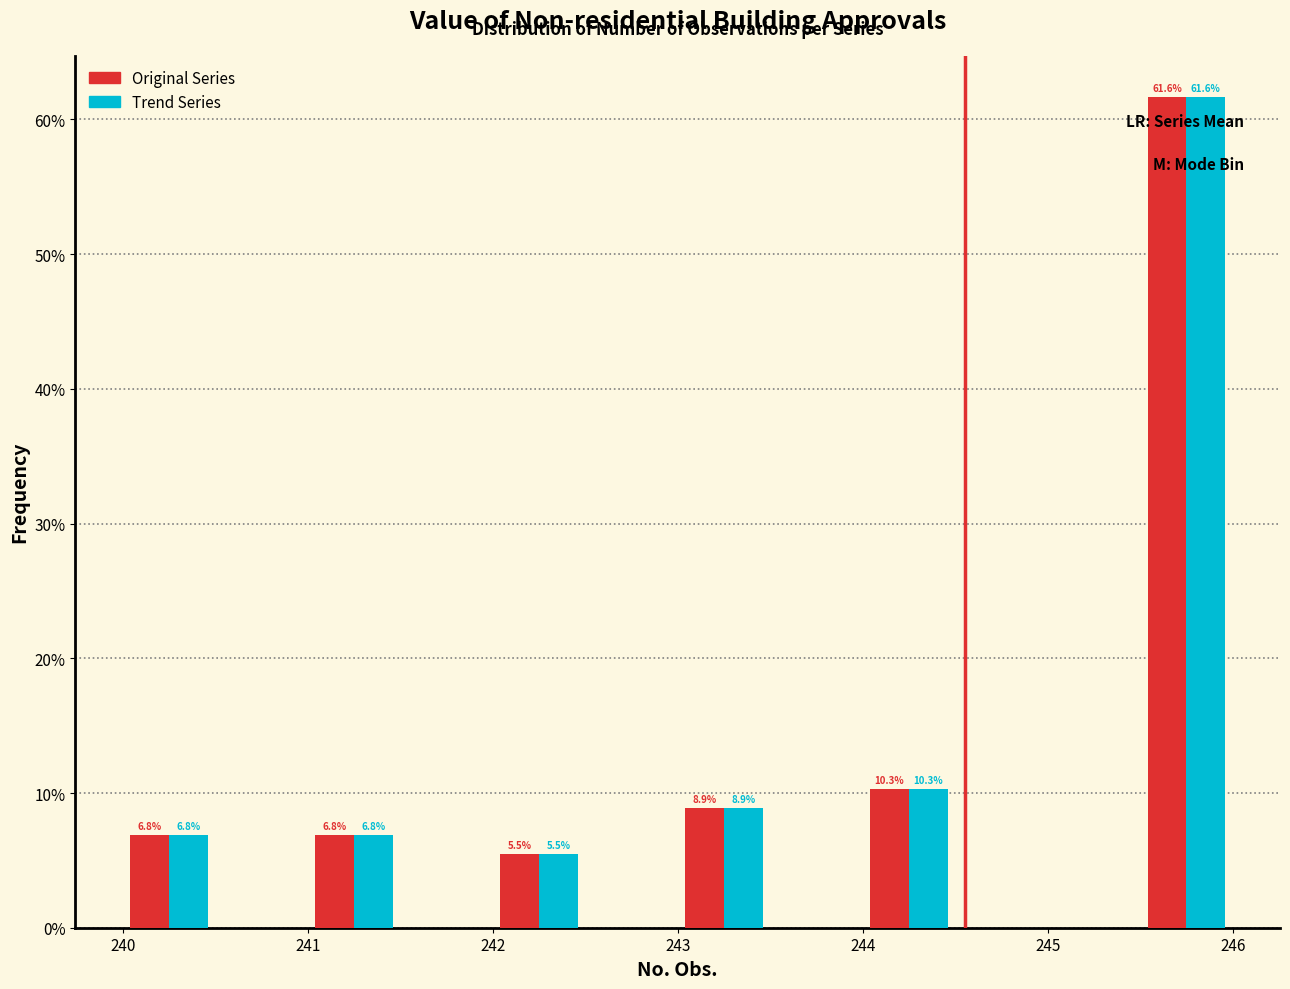

In the Trend Series series, which range on the x-axis has the tallest bar?

245.5 to 246.0